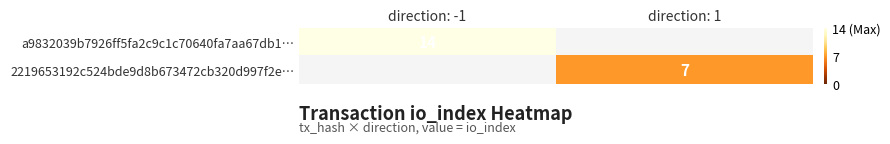

True or false: 2219653192c524bde9d8b673472cb320d997f2e… has a value of 7 at direction: 1.

True